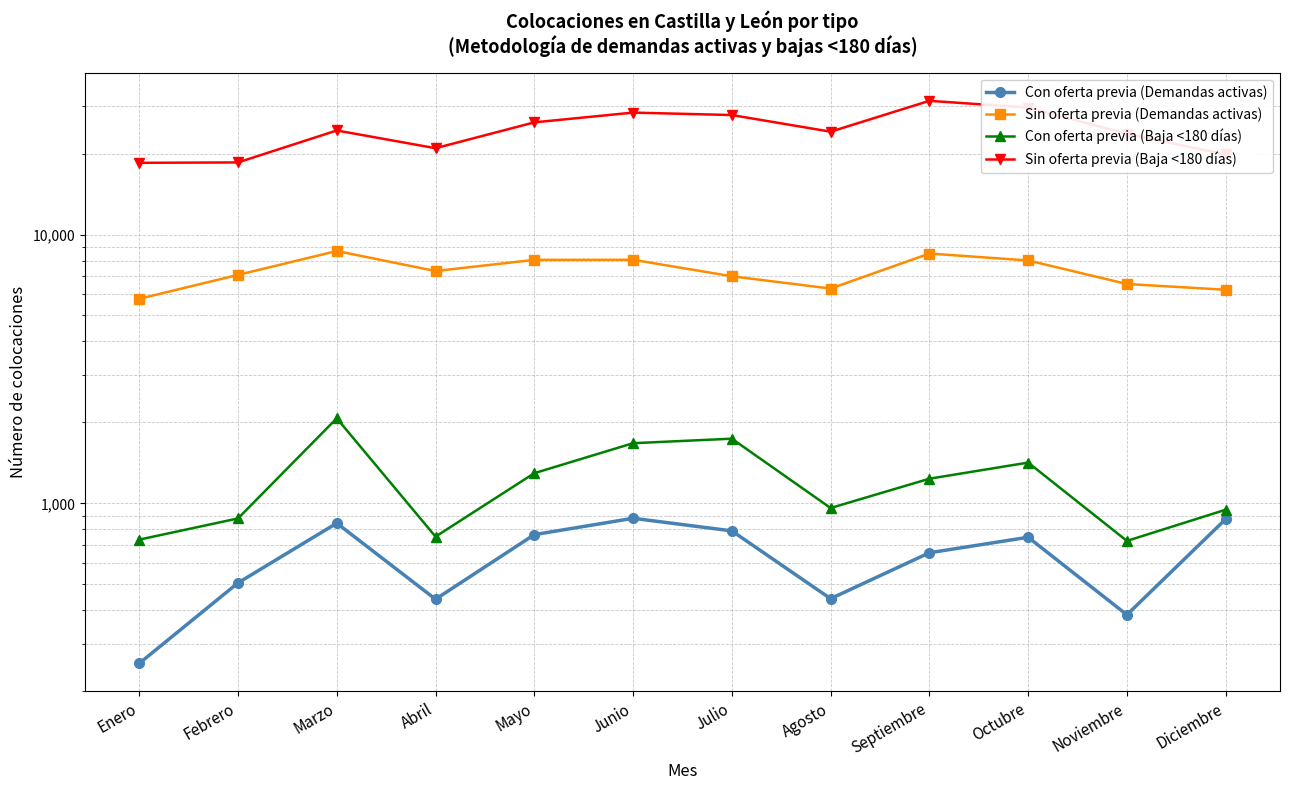

What are all the series names shown in the legend?

Con oferta previa (Demandas activas), Sin oferta previa (Demandas activas), Con oferta previa (Baja <180 días), Sin oferta previa (Baja <180 días)